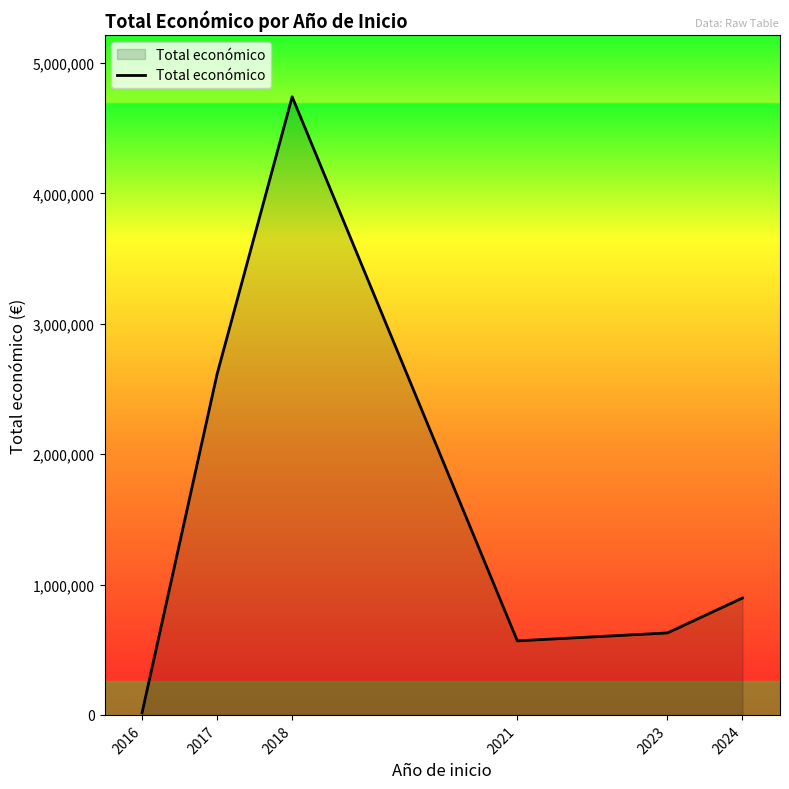

Does the chart have visible grid lines?

No